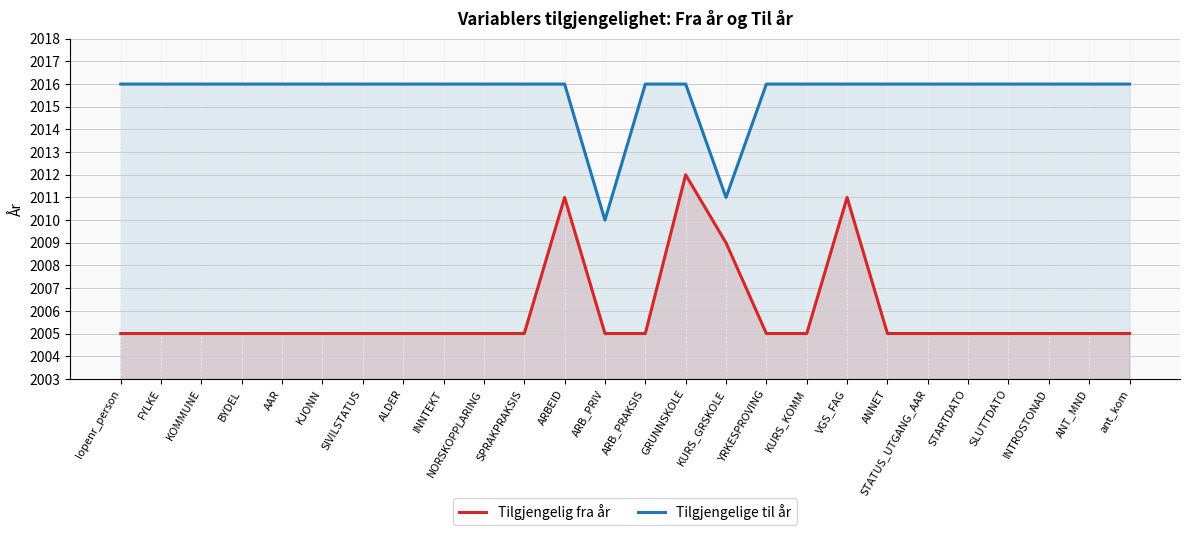

At YRKESPROVING, list the series in order from smallest to largest.

Tilgjengelig fra år, Tilgjengelige til år